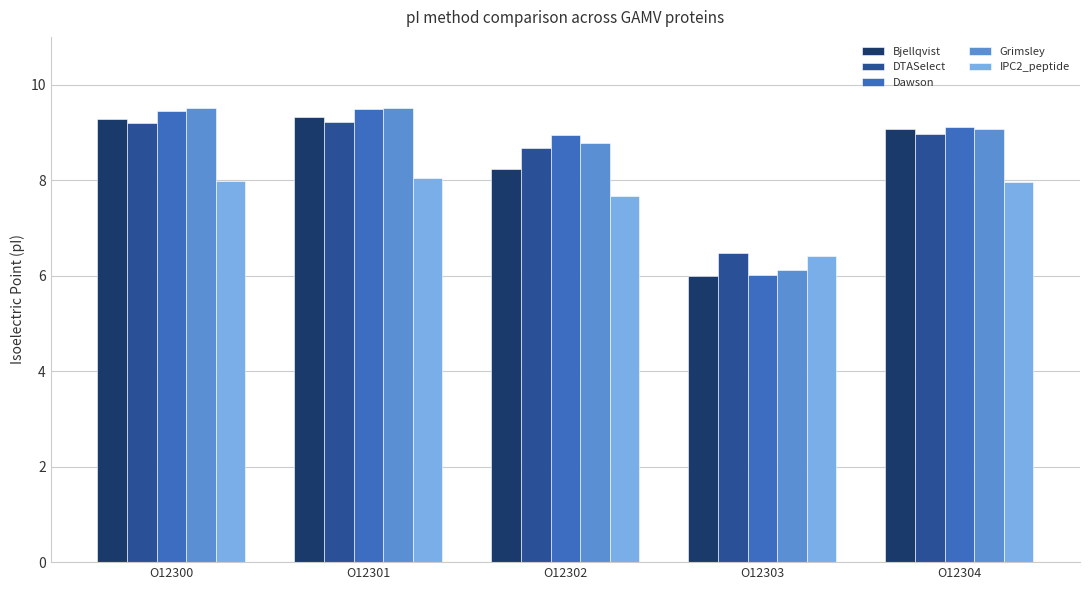

What are all the series names shown in the legend?

Bjellqvist, DTASelect, Dawson, Grimsley, IPC2_peptide